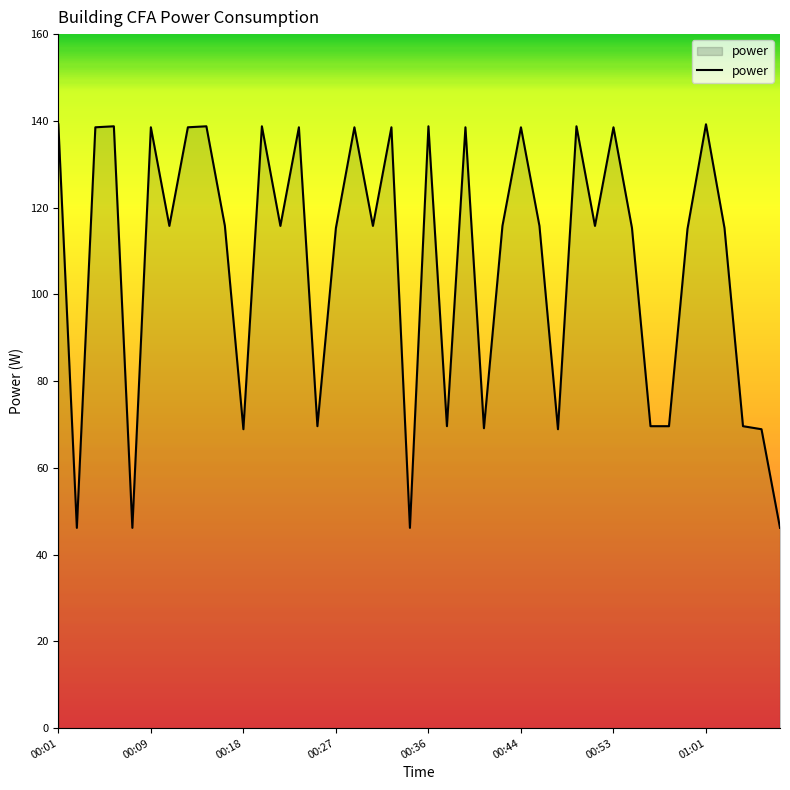

How many lines are shown in the chart?

1